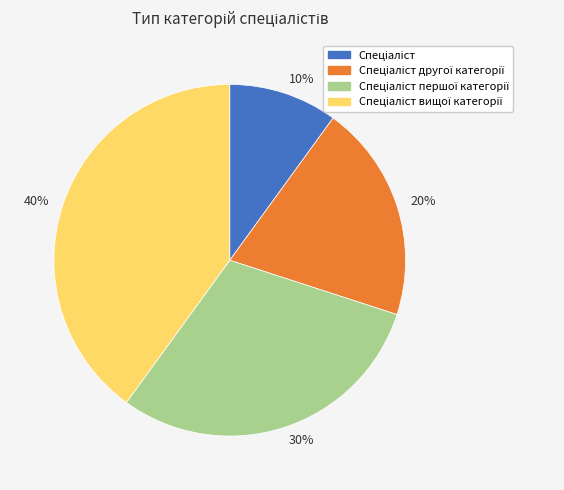

Does 40% represent more than half of the total?

No